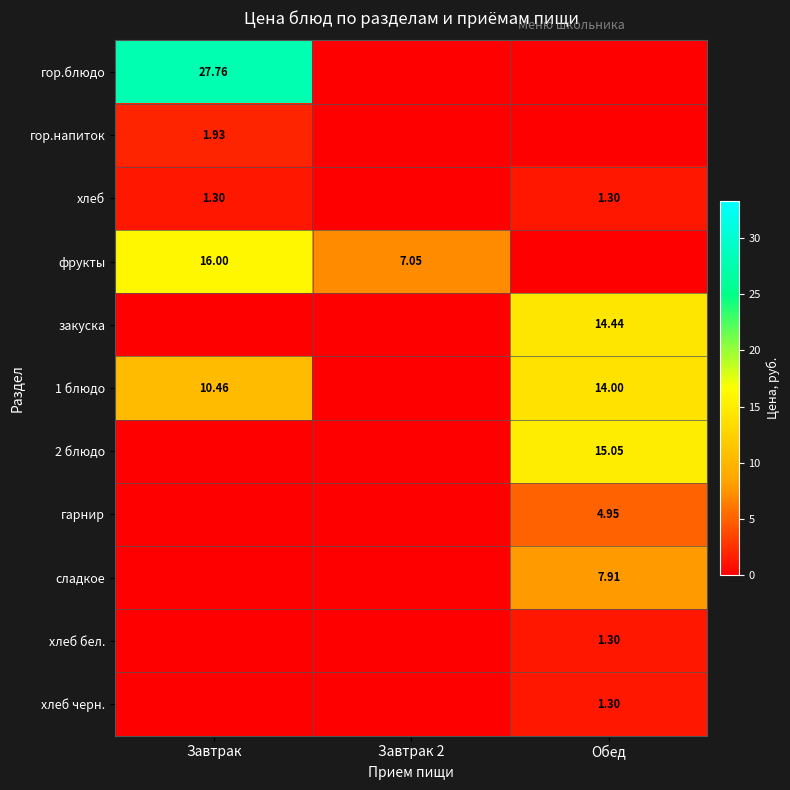

How many series are shown in this chart?

11